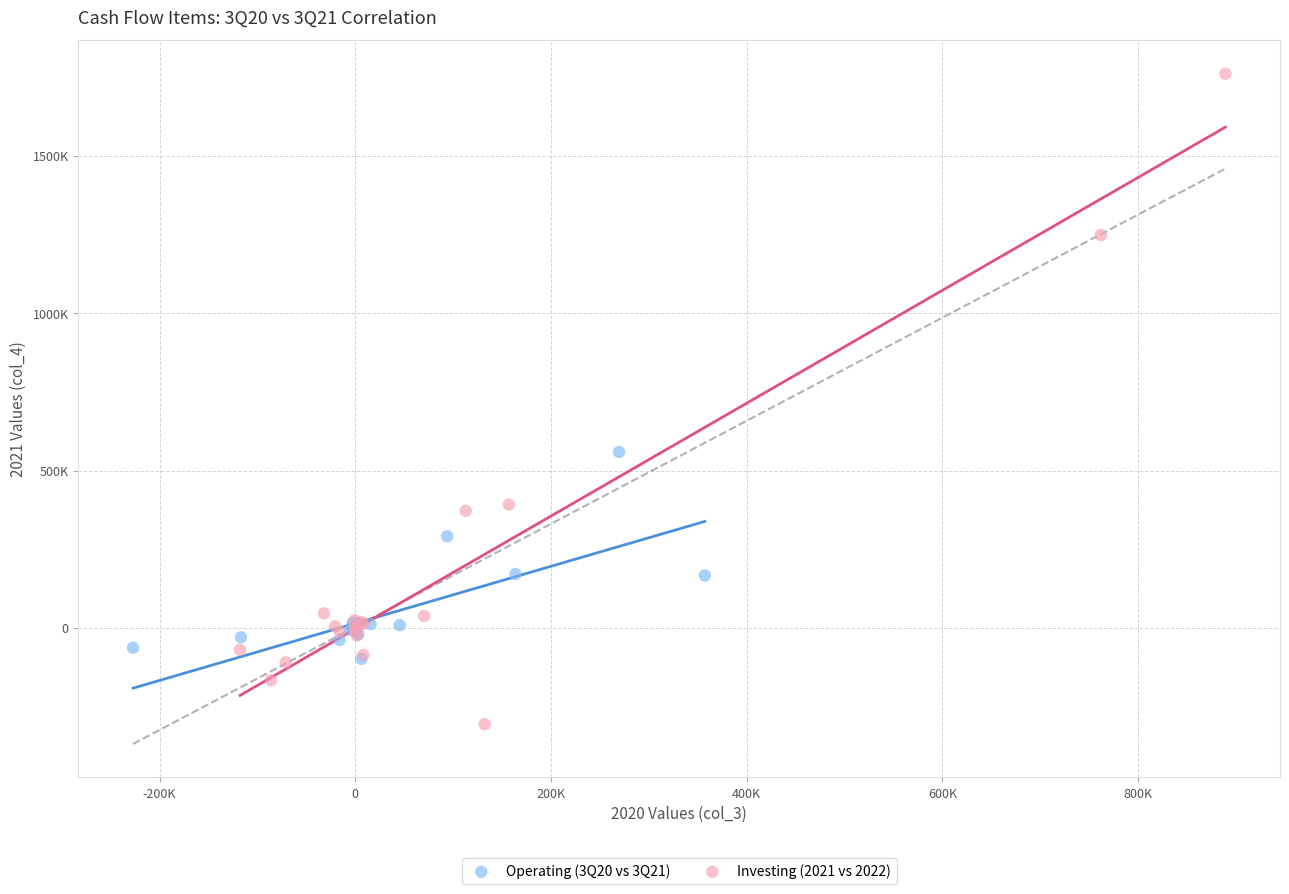

Which series reaches the maximum Y coordinate?

Investing (2021 vs 2022)